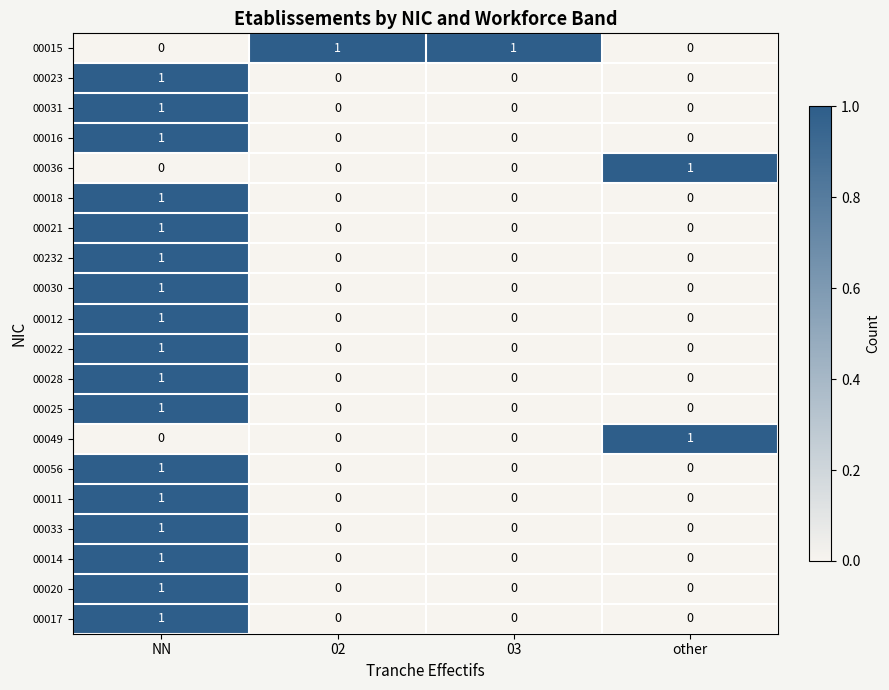

What is the total value across all series at other?

2